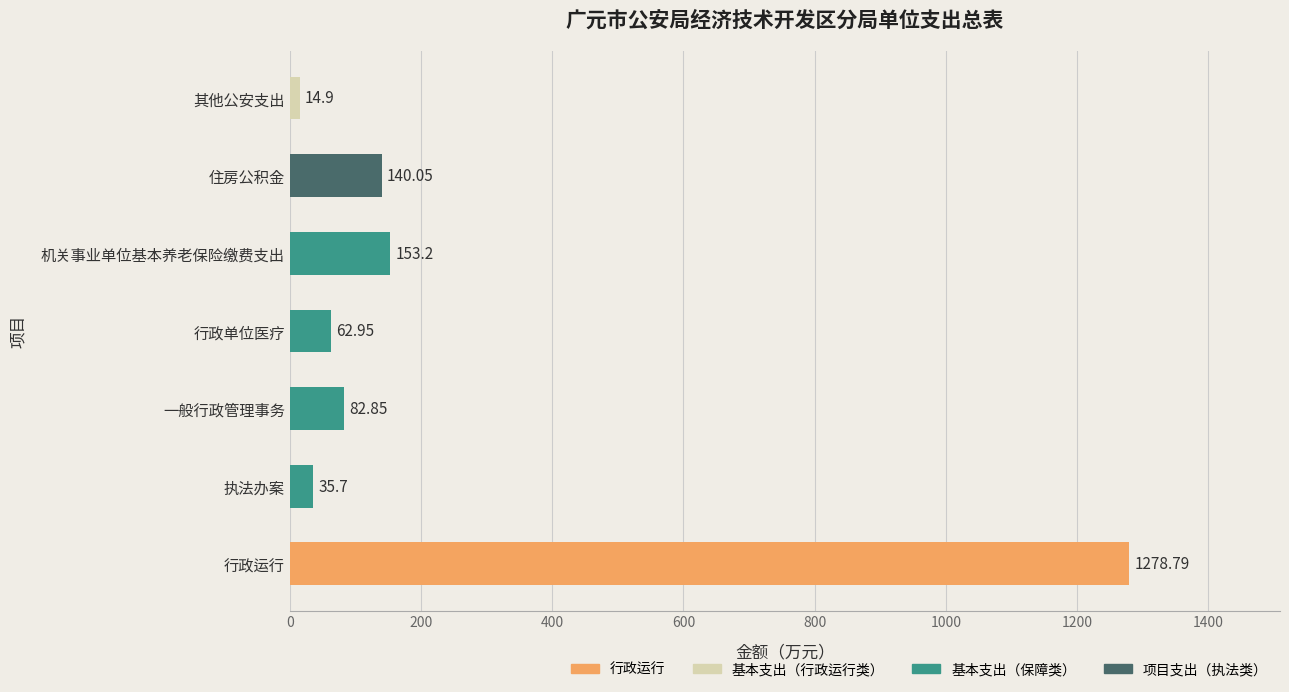

Are the bars horizontal?

Yes